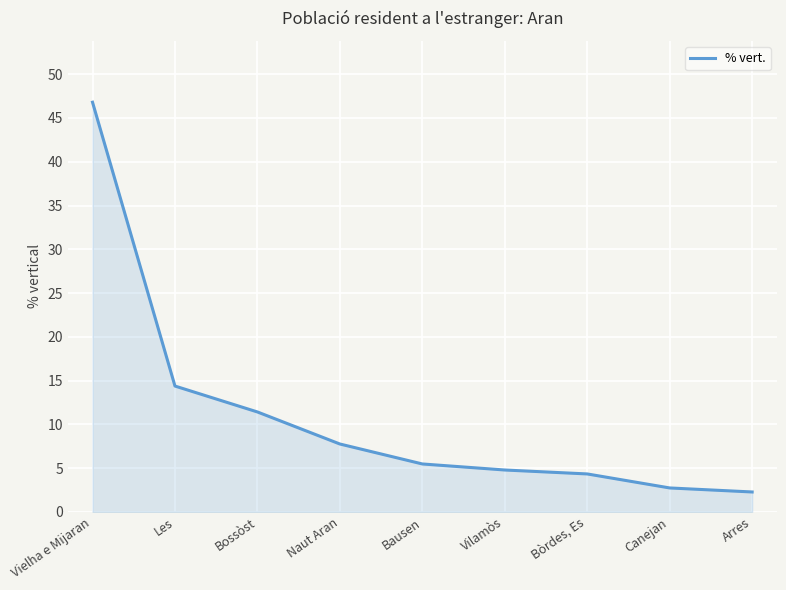

True or false: there are more than 1 points higher than both neighbors.

False